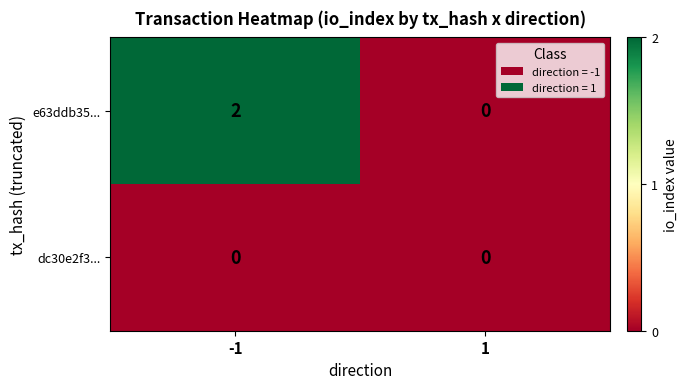

List the series in order of their overall mean, highest first.

e63ddb35..., dc30e2f3...